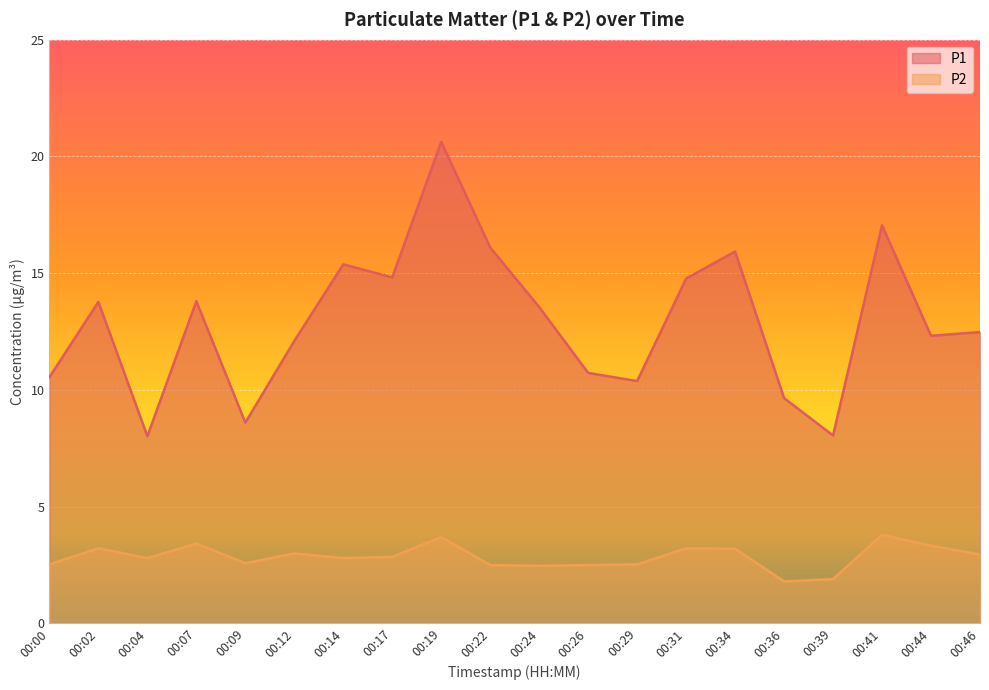

What is the difference between the highest and lowest values at 00:39?

6.2